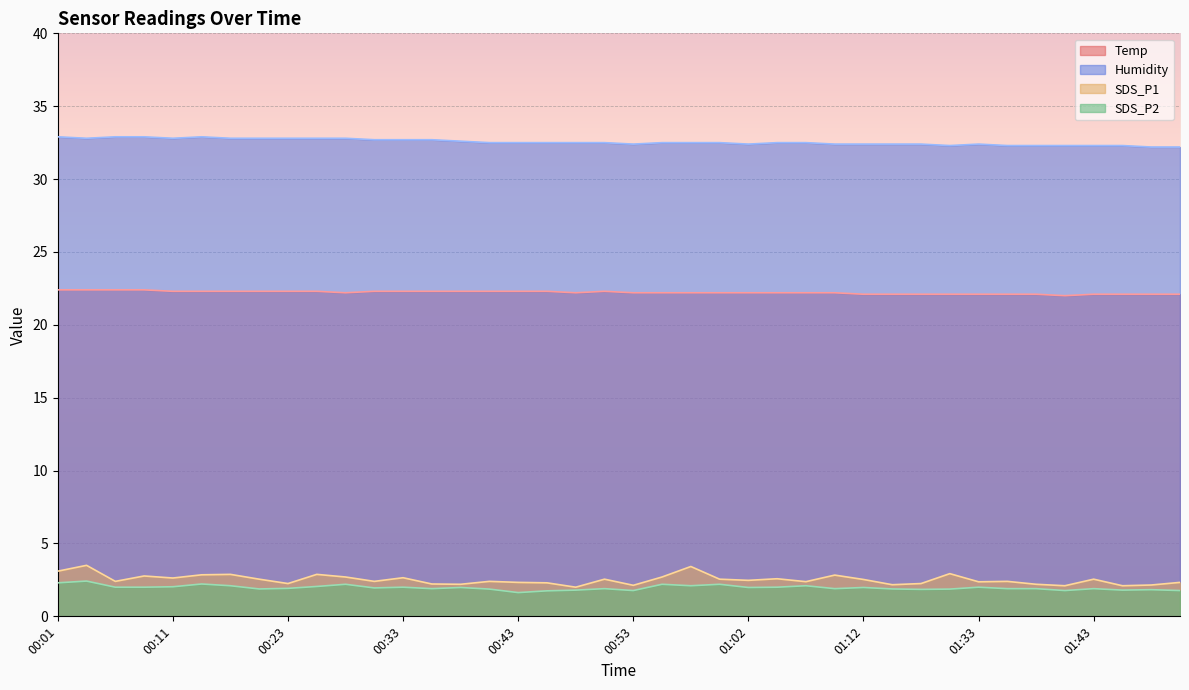

What are all the series names shown in the legend?

Temp, Humidity, SDS_P1, SDS_P2